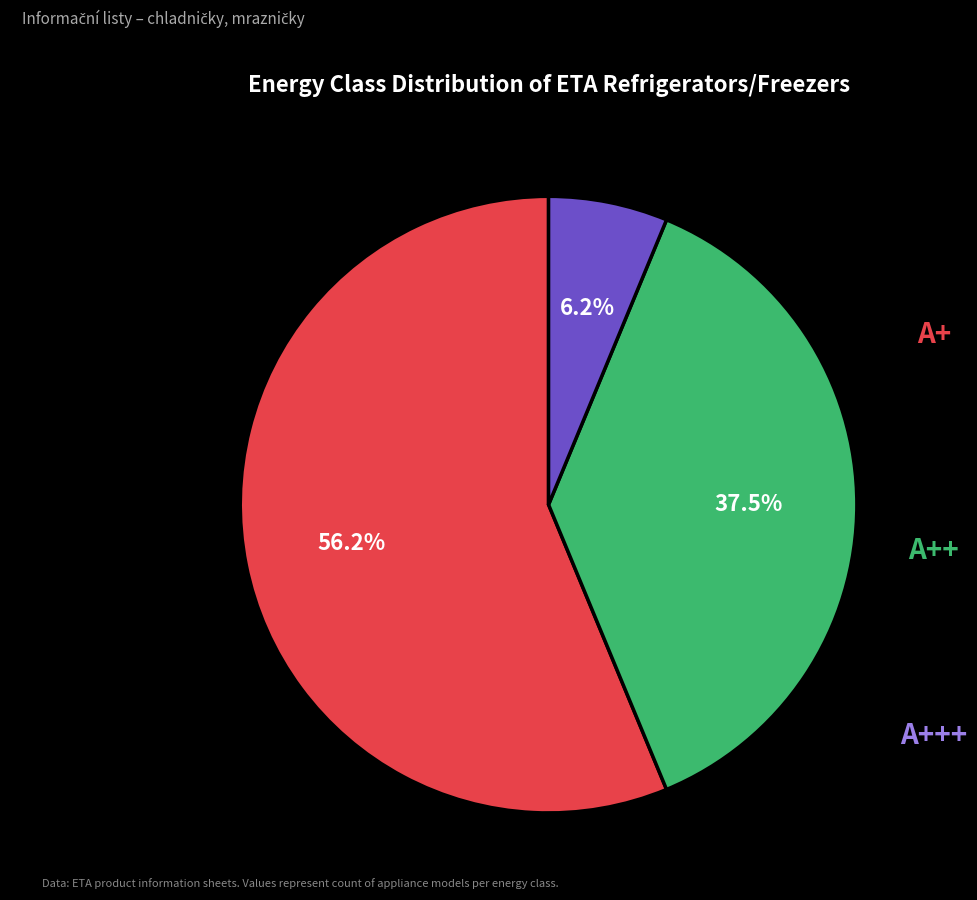

What percentage is the A++ slice, to the nearest percent?

38%